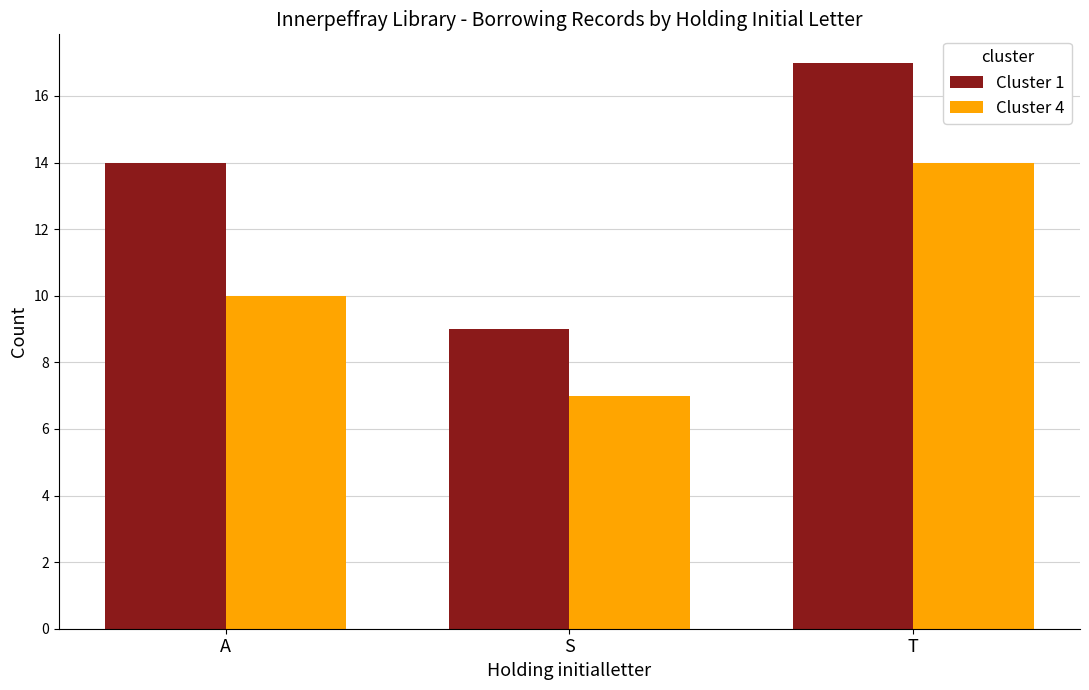

List the labels in order of Cluster 1 value, largest first.

T, A, S